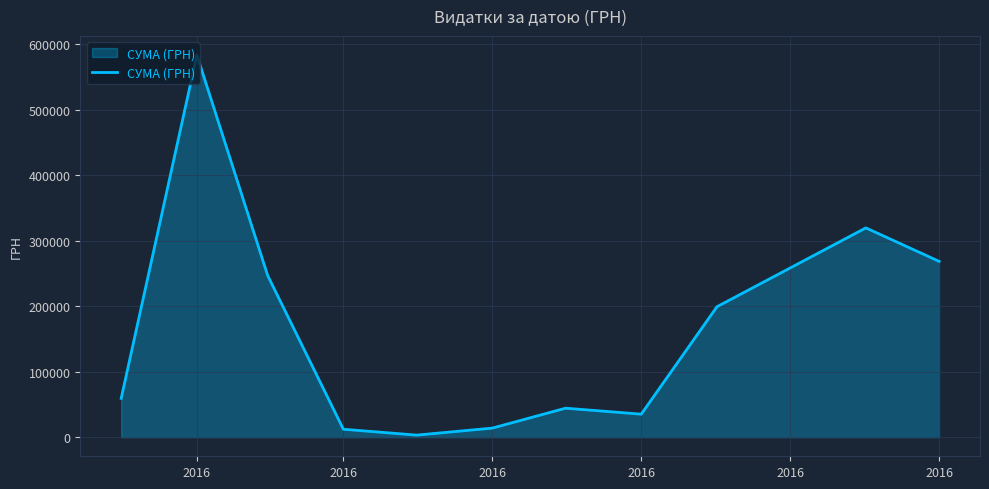

What is the greatest value displayed?

583556.1